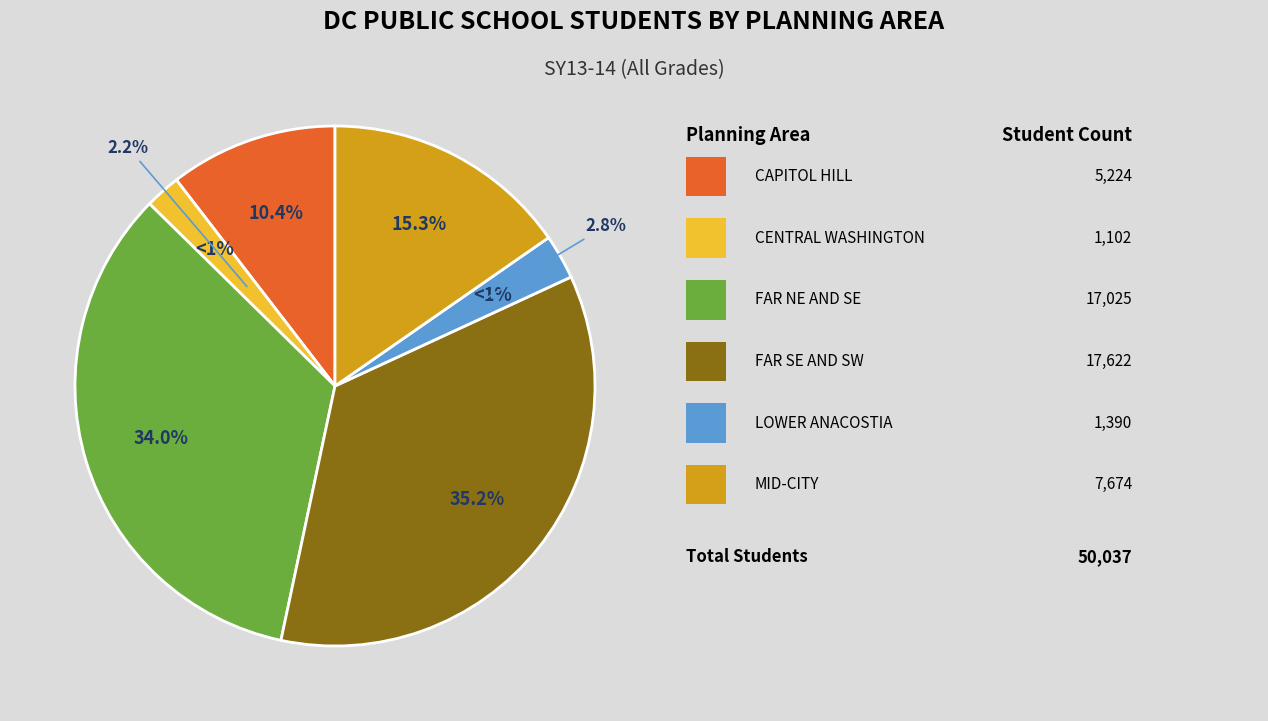

How many segments does this pie chart have?

6